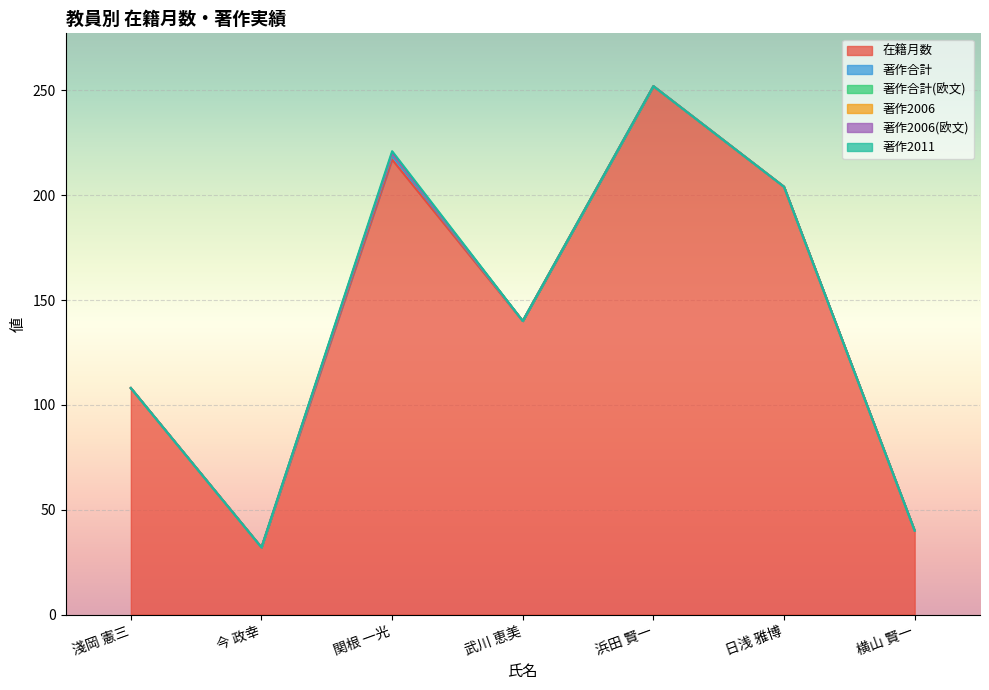

What is the sum of all 著作2011 values?

1